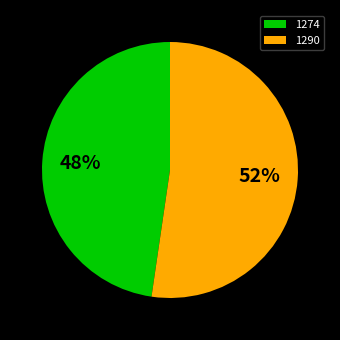

Rank the categories by value from highest to lowest.

1290, 1274